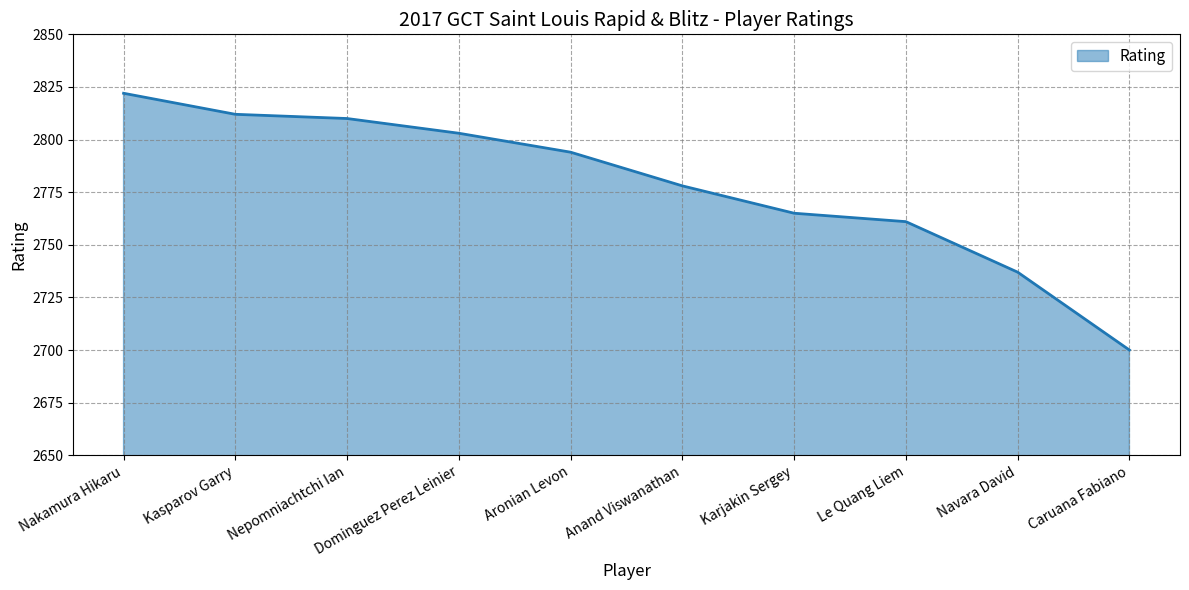

True or false: the data shows 4528 at Karjakin Sergey.

False